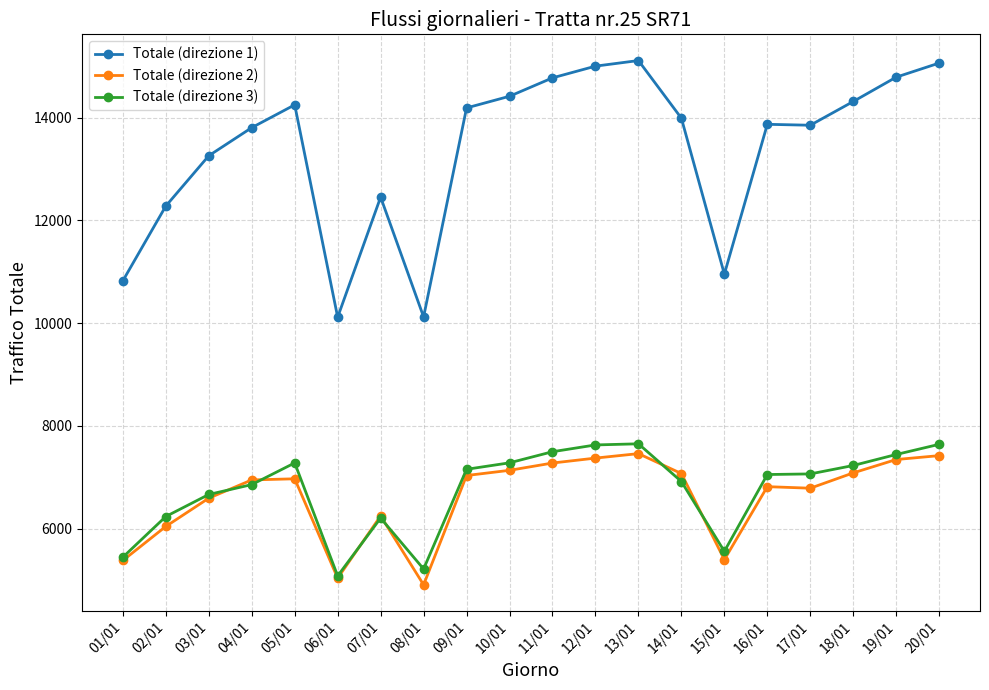

What value does the Totale (direzione 3) series have at 18/01, to the nearest 10?

7230